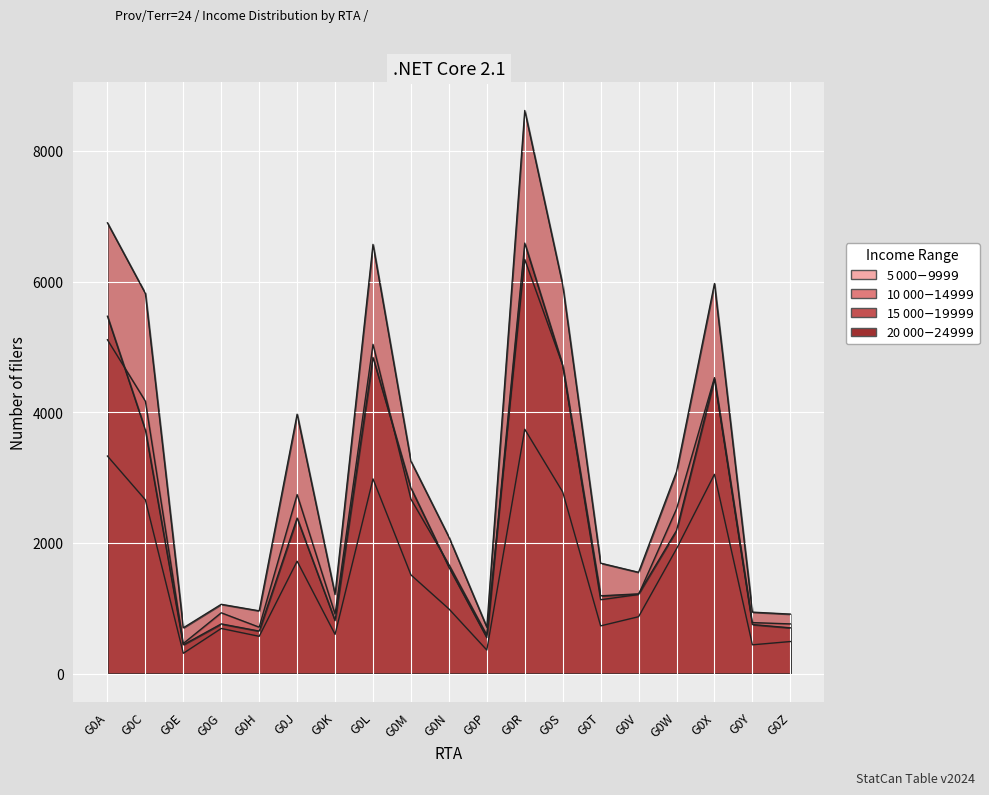

Is the value of 10 000$-14 999$ at G0G greater than the value of 5 000$-9 999$ at G0P?

Yes